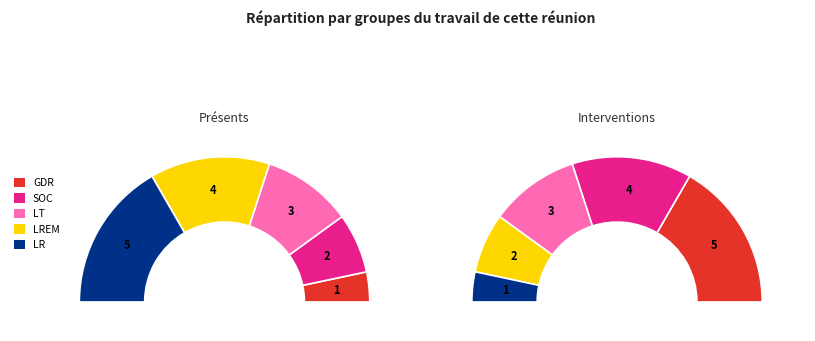

True or false: 3 accounts for 20% of the total.

True